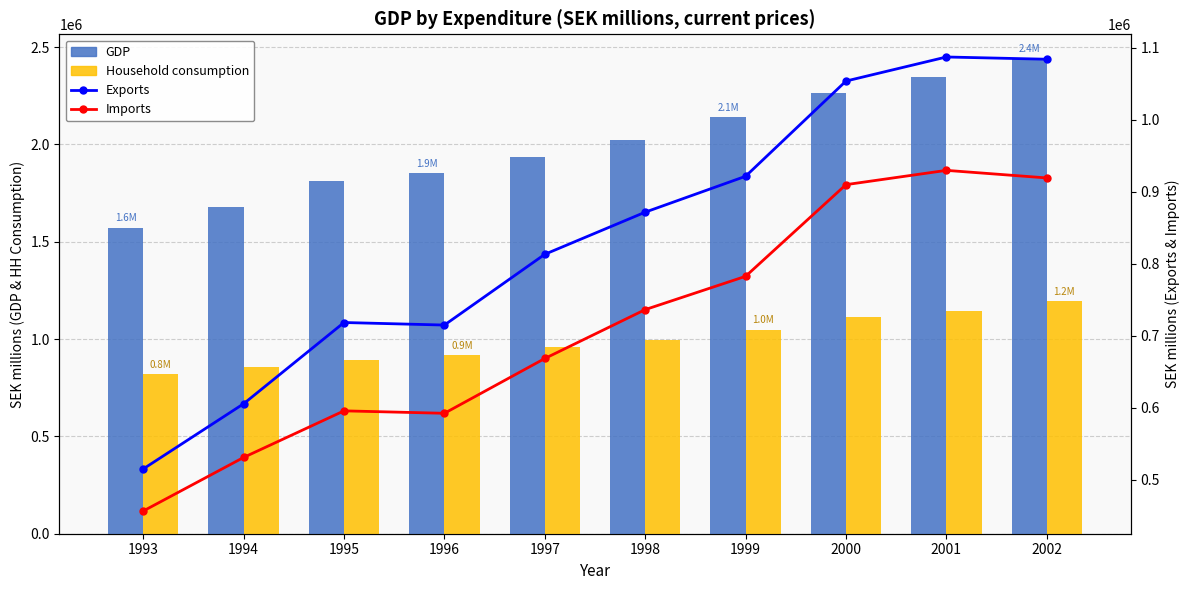

What is the greatest value displayed?

2443630